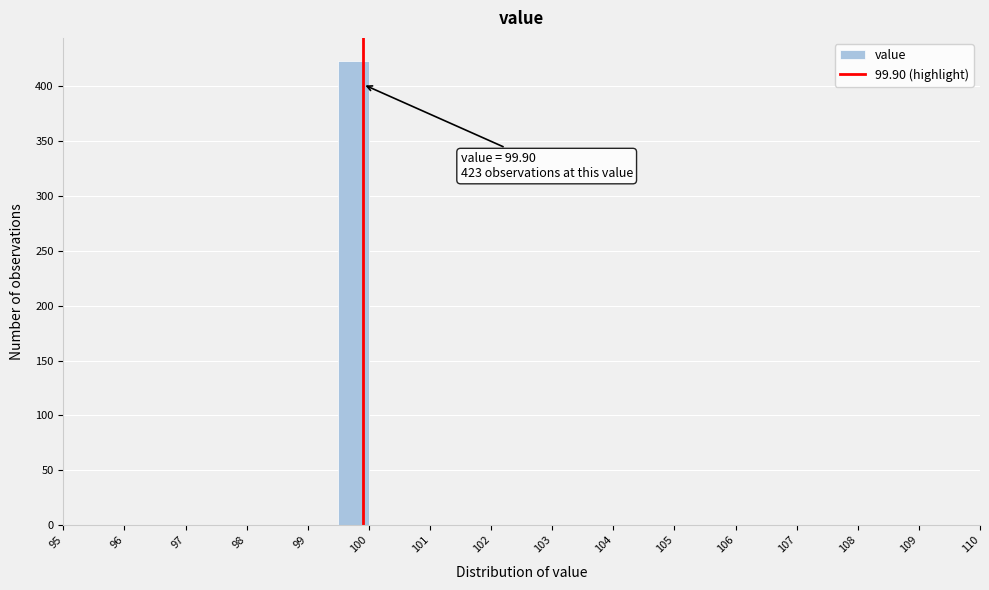

Over which range of the x-axis is the bar tallest?

99.5 to 100.0